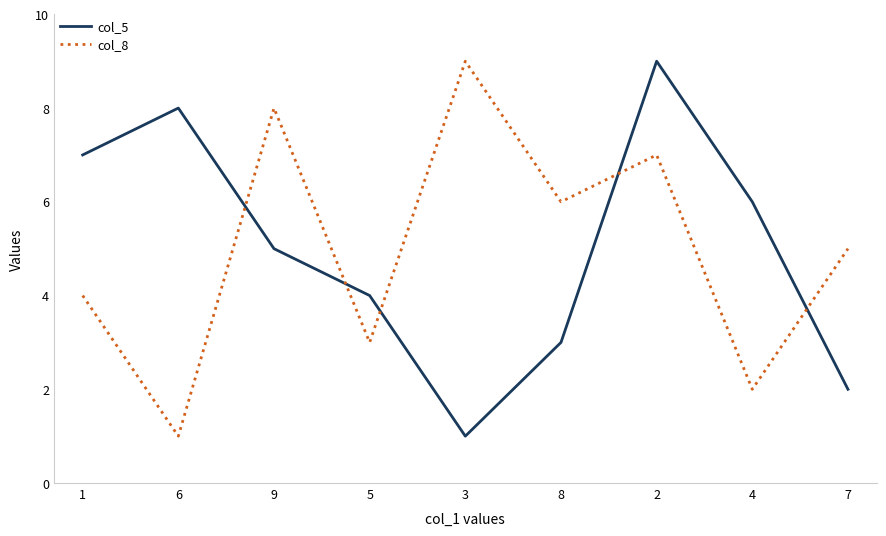

Is it true that col_8 equals 5 at 7?

True